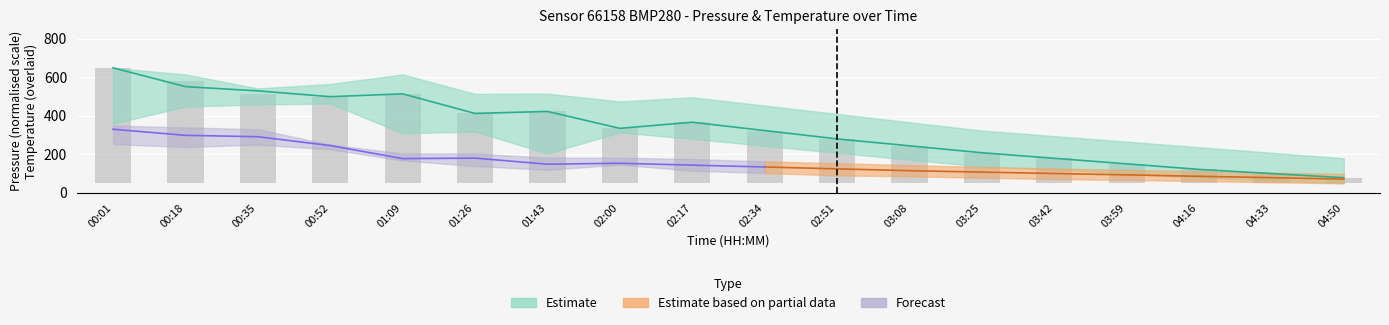

What is the label of the 8th bar from the left?

02:00